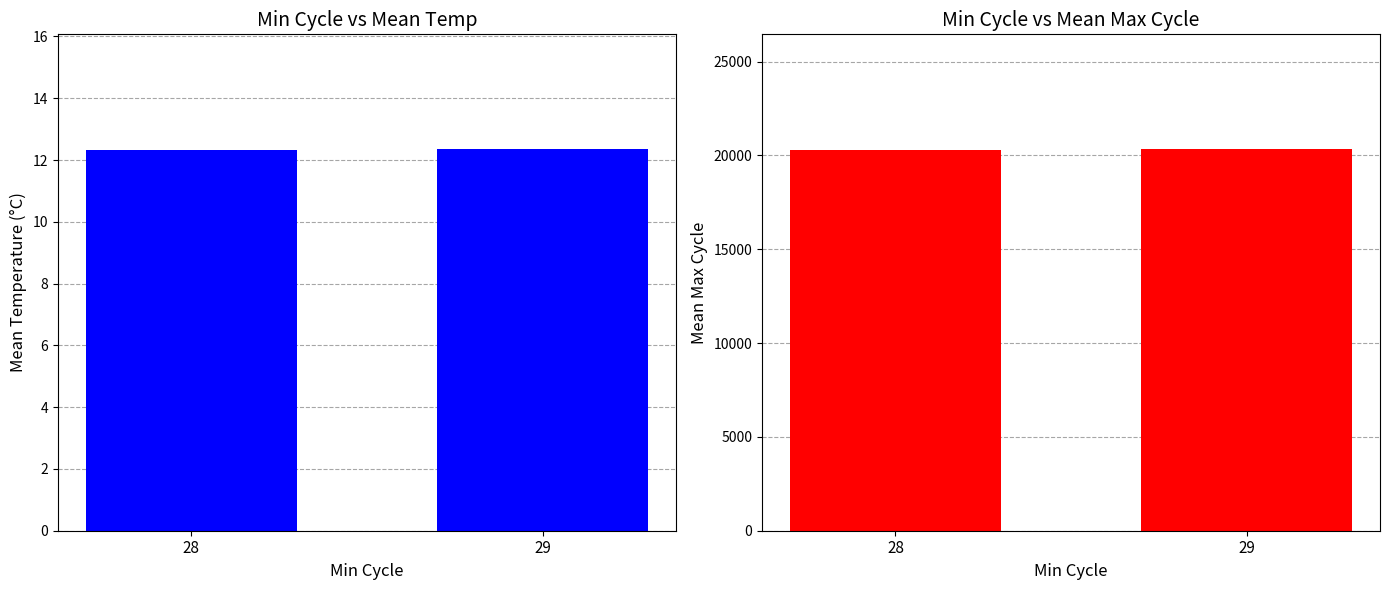

What value does the Temp series have at 28?

12.3